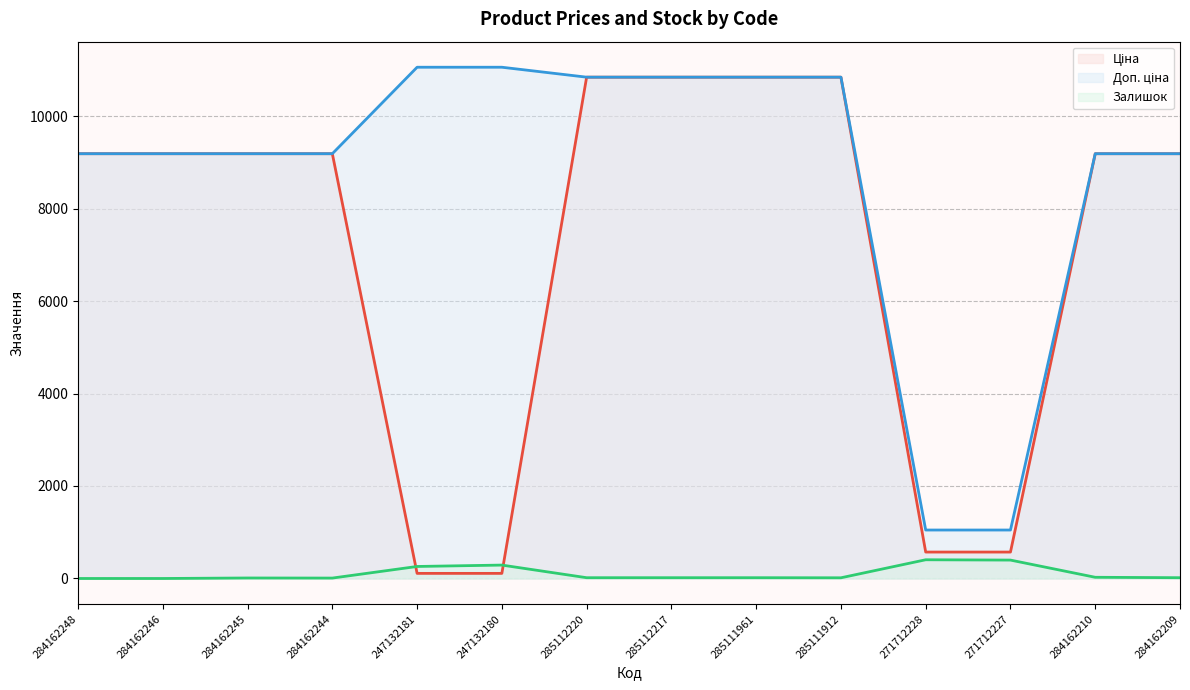

The Ціна series shows 14163.5 at 284162245. True or false?

False